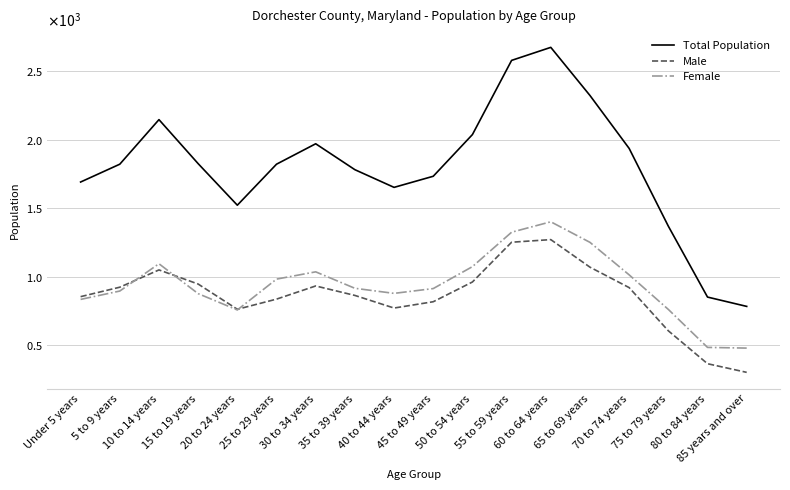

What is the label of the 17th point from the left?

80 to 84 years